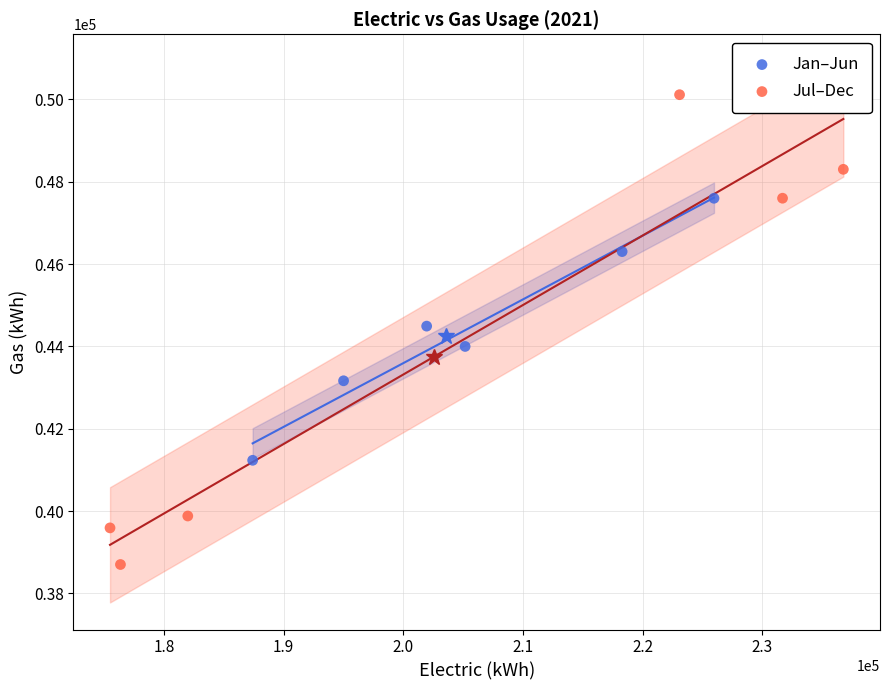

Which series has the largest Y range (max minus min)?

Jul–Dec